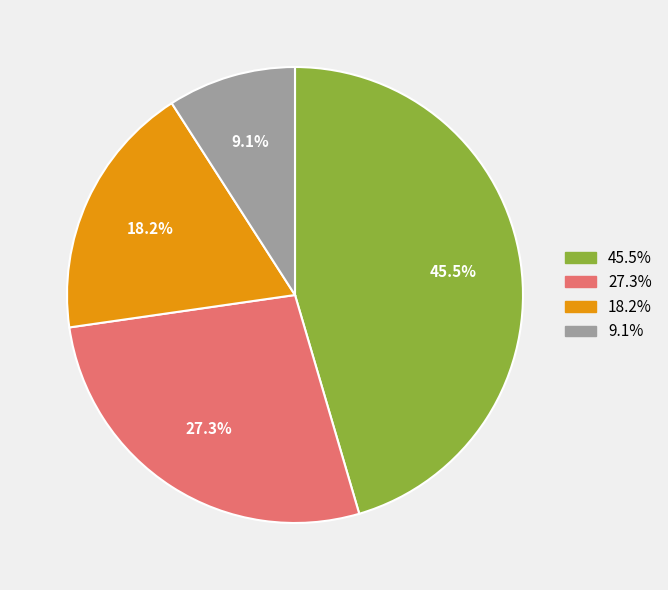

Does any single category account for the majority?

No